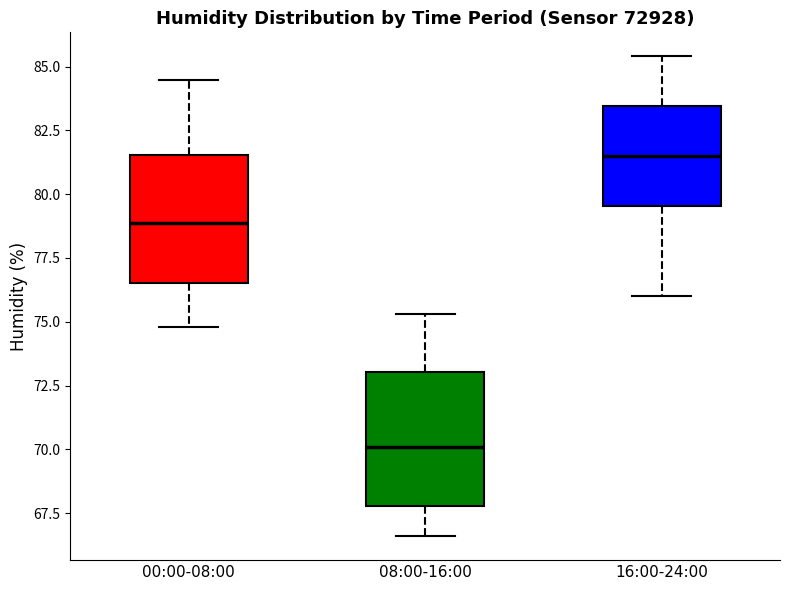

Which box's median line is the highest?

16:00-24:00